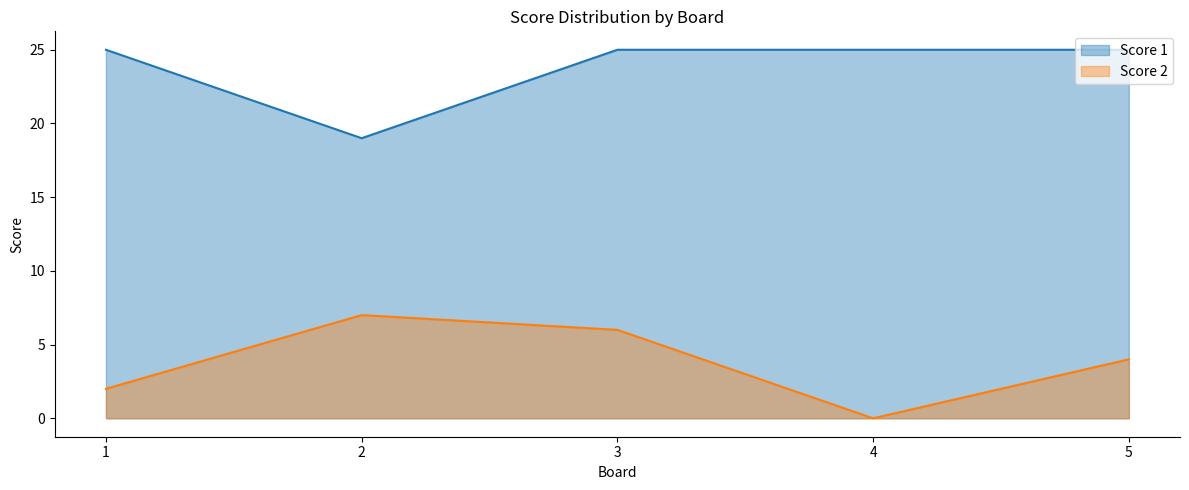

Reading right to left, extract all data points from this chart.

Score 1: 5=25	4=25	3=25	2=19	1=25
Score 2: 5=4	4=0	3=6	2=7	1=2